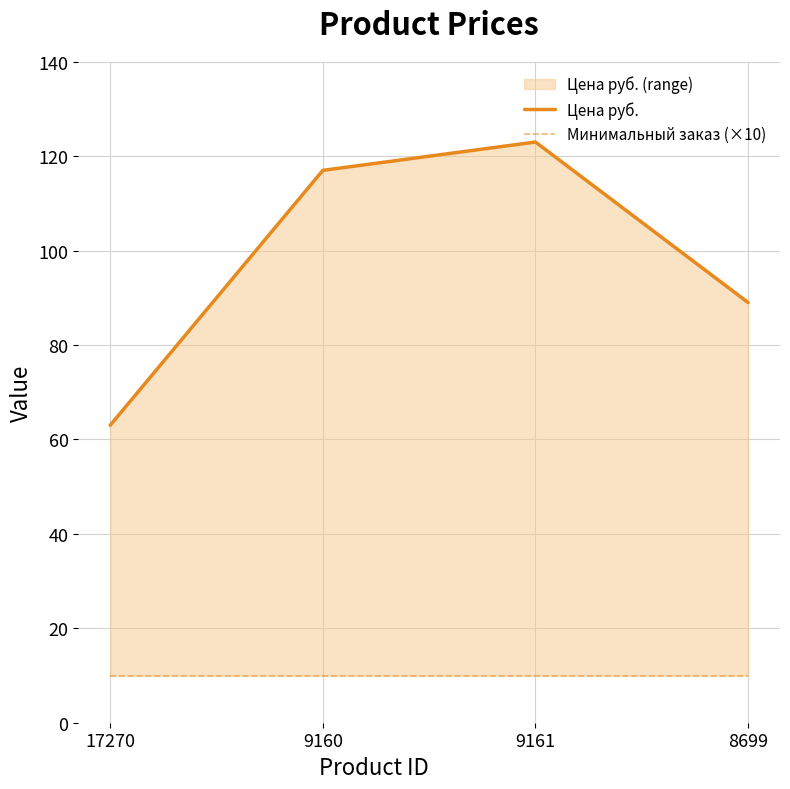

What is the sum of all Цена руб. values?

392